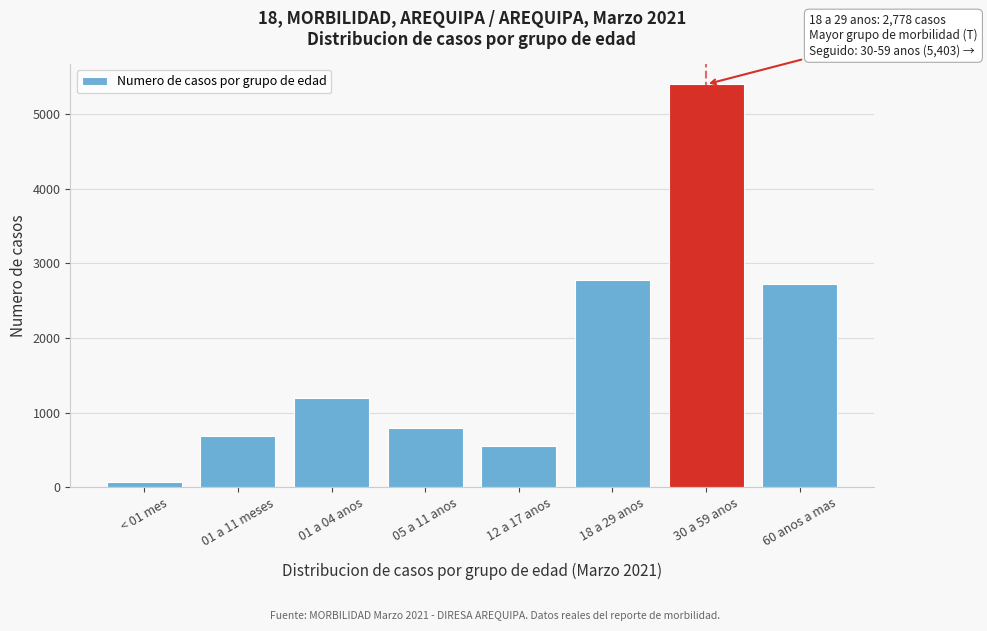

Reading right to left, list all the values displayed in this chart.

60 anos a mas=2727	30 a 59 anos=5403	18 a 29 anos=2778	12 a 17 anos=554	05 a 11 anos=787	01 a 04 anos=1201	01 a 11 meses=681	< 01 mes=75